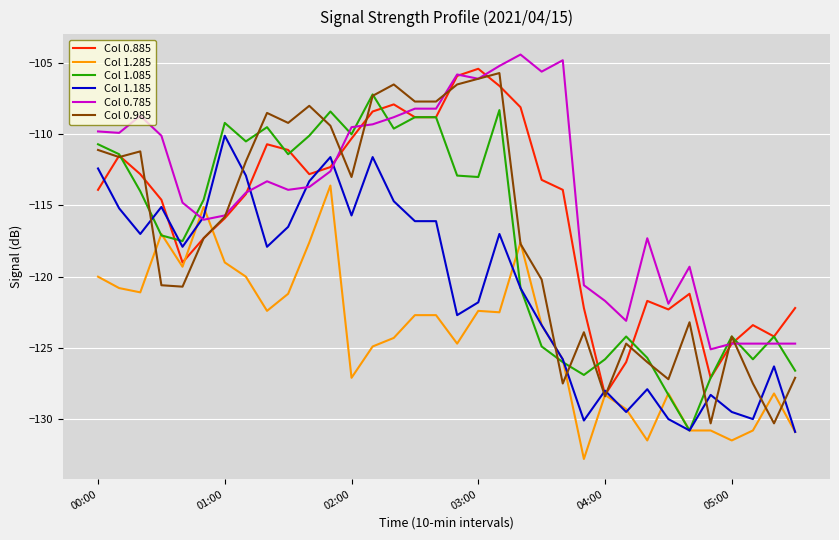

True or false: Col 1.185 and Col 0.985 cross at least once.

True